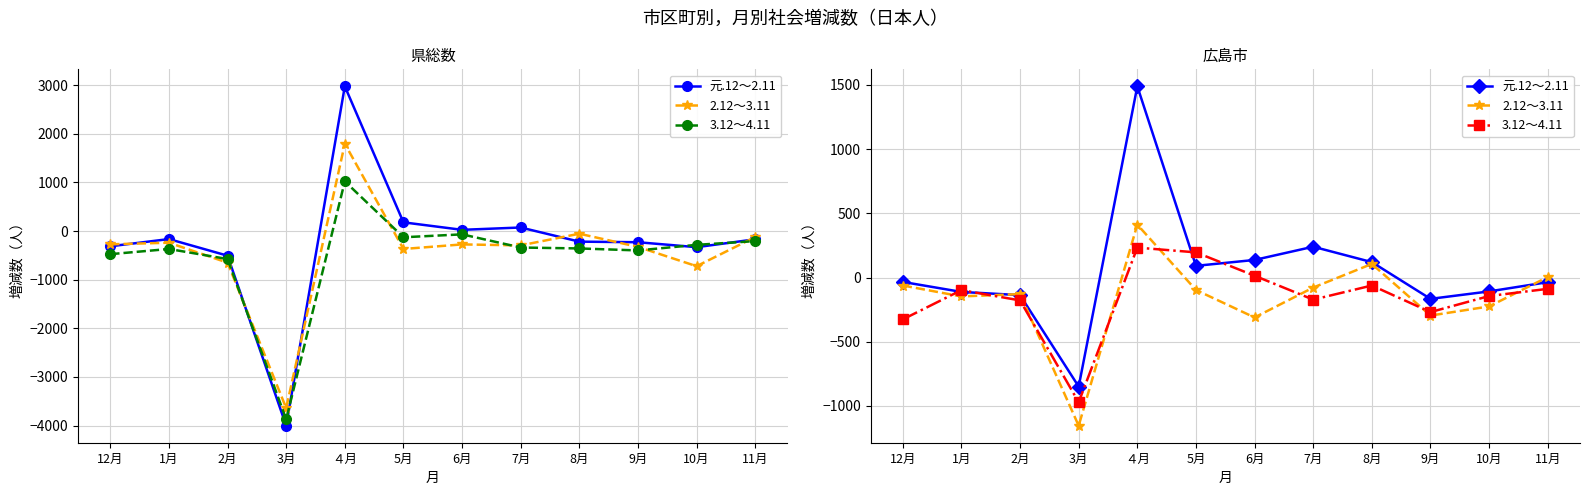

What are all the series names shown in the legend?

元.12～2.11, 2.12～3.11, 3.12～4.11